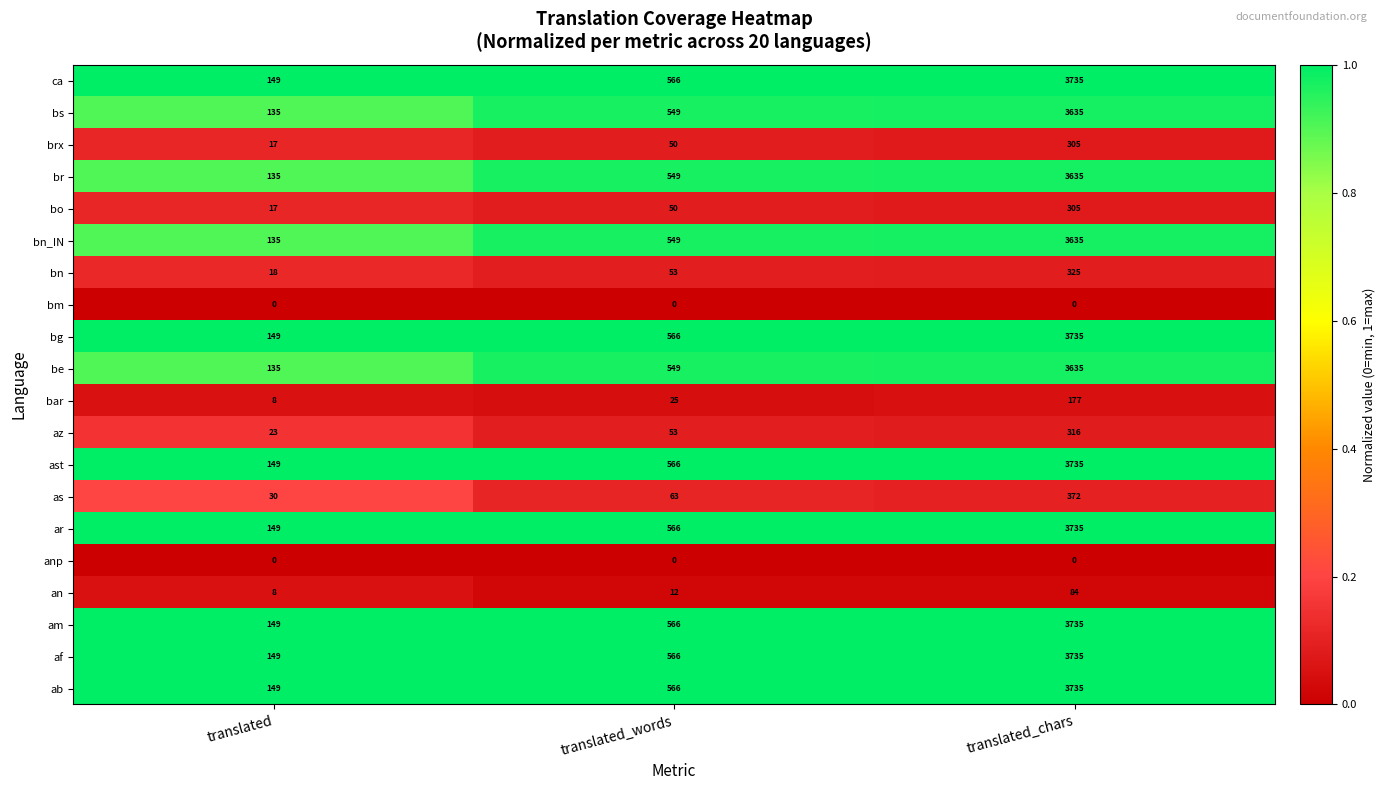

Count the af values in the range 149 to 3735.

3